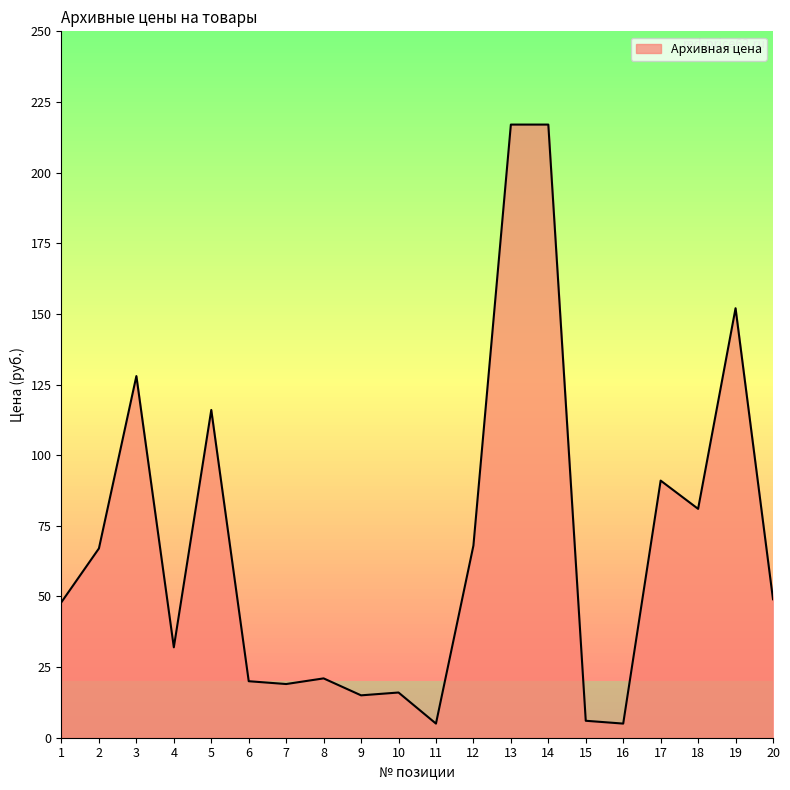

At which category does the data reach its first local peak?

3